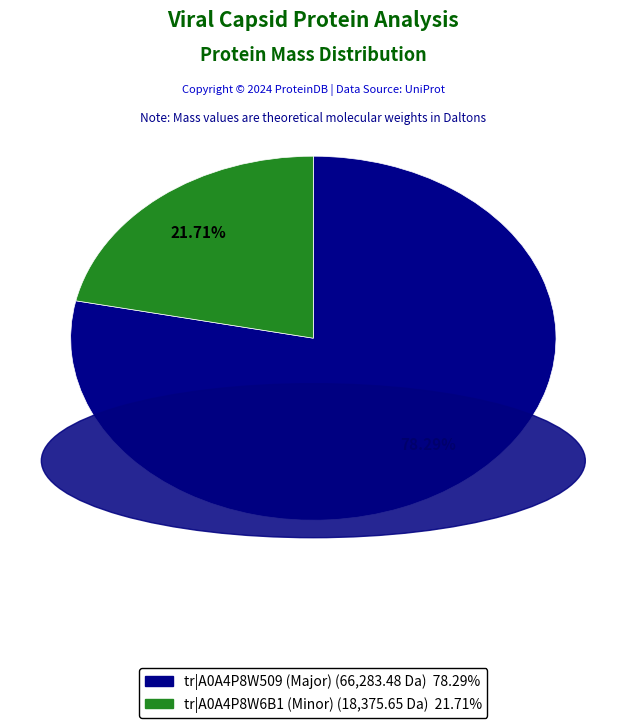

What is the largest slice in the pie chart?

tr|A0A4P8W509 (Major)